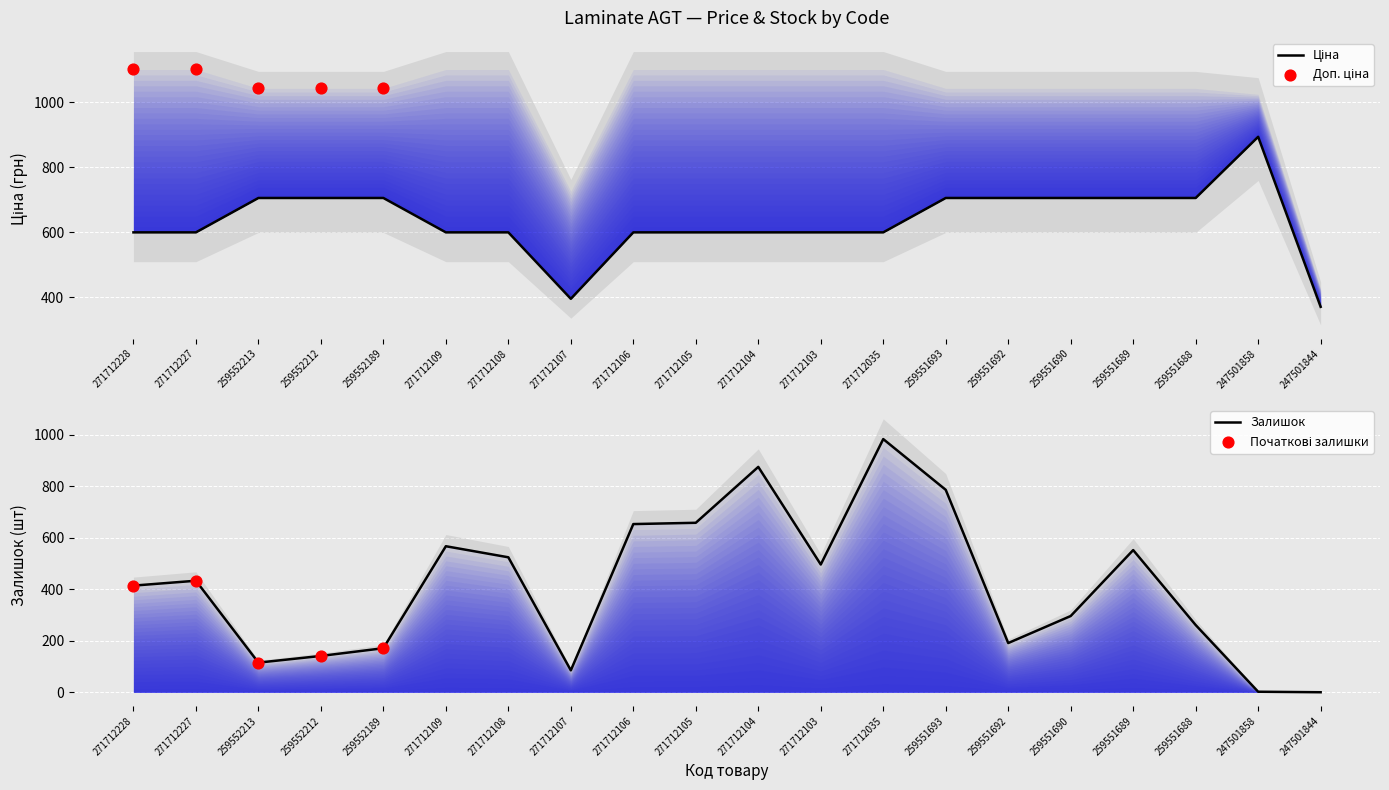

Is the value of Ціна at 271712108 greater than the value of Залишок at 271712228?

Yes